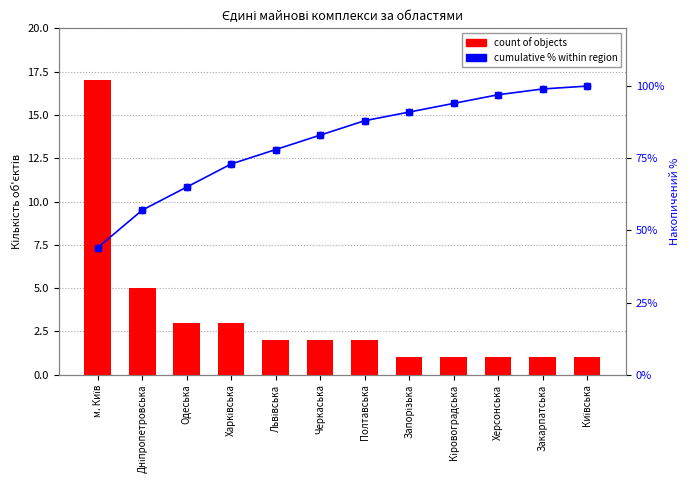

Is the value of cumulative % within region at Черкаська greater than the value of count of objects at Кіровоградська?

Yes